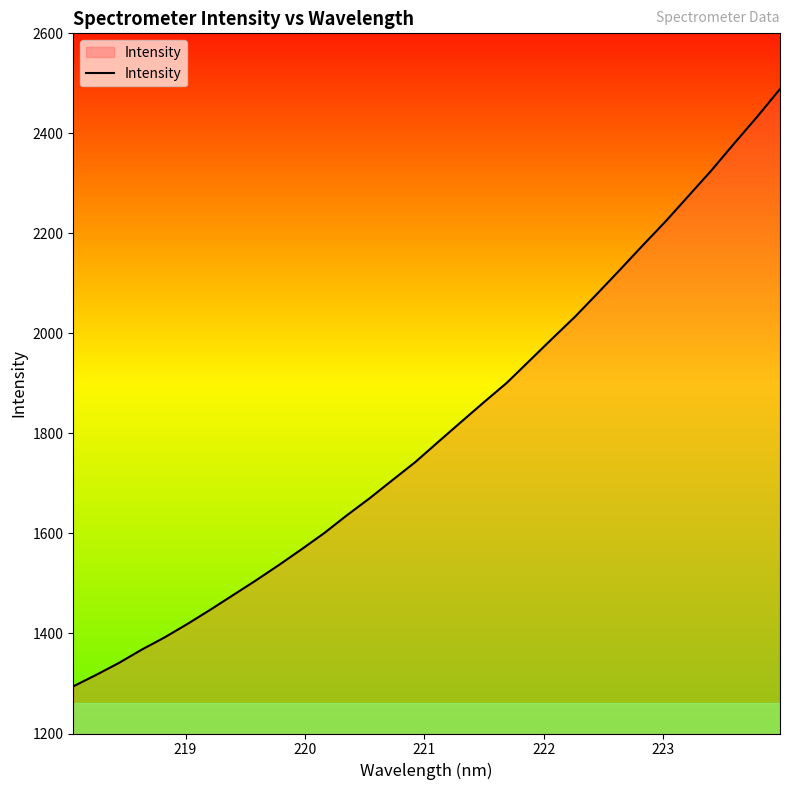

What is the maximum value shown in the chart?

2488.7